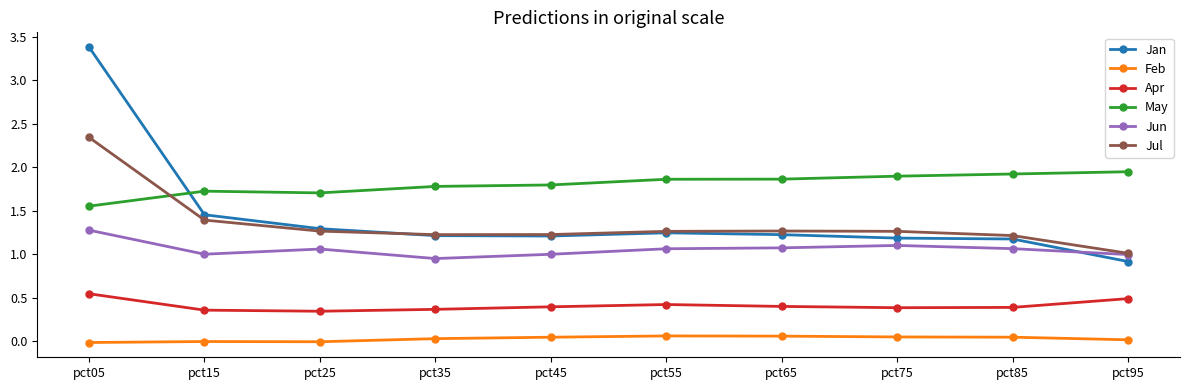

True or false: Apr and Jan cross at least once.

False